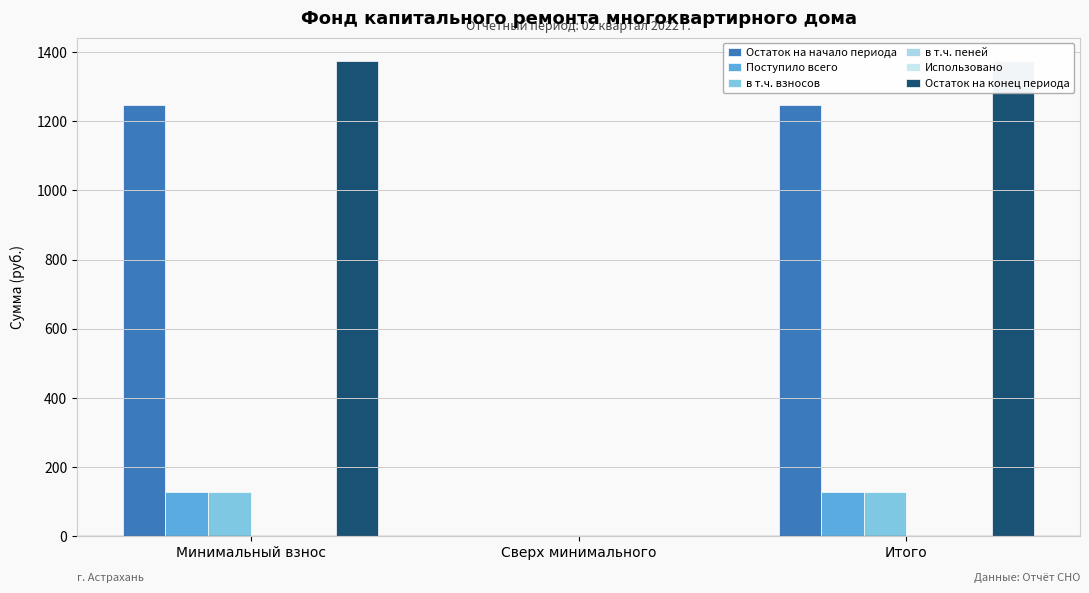

Are the bars grouped side by side (vs. stacked)?

Yes